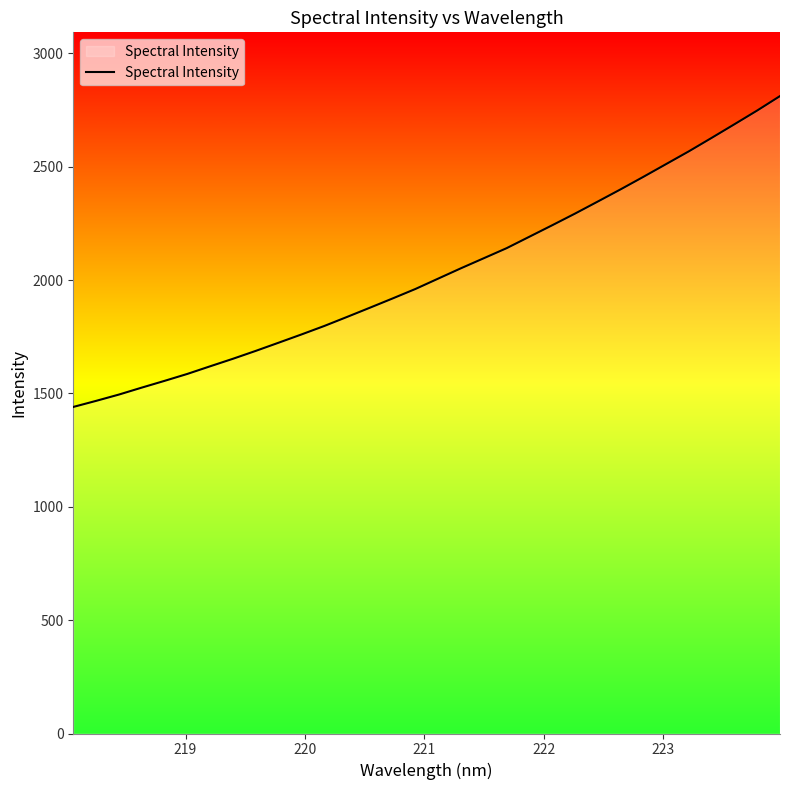

What is the smallest value displayed?

1440.6